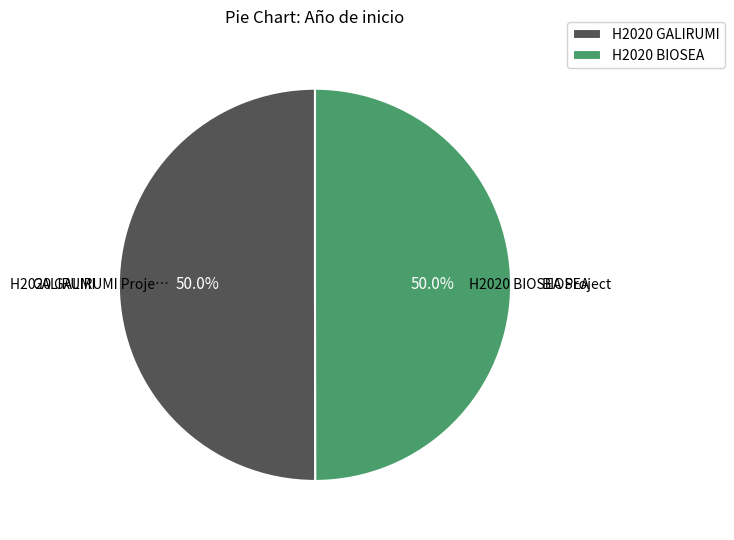

How many segments does this pie chart have?

2